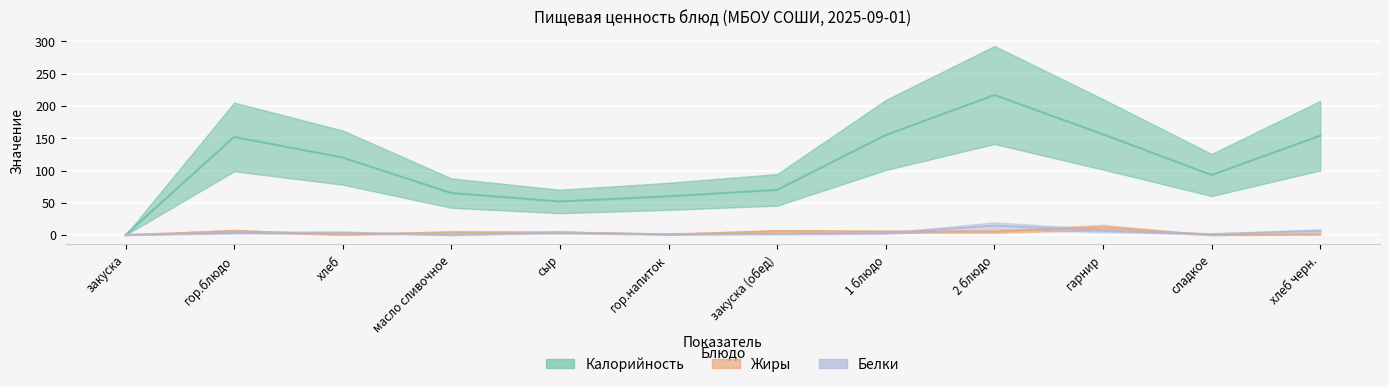

True or false: Калорийность and Жиры cross at least once.

False